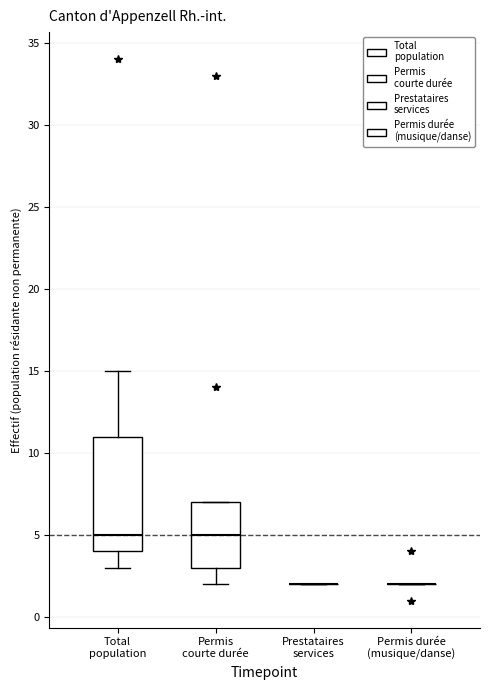

Reading left to right, transcribe this box plot: for each box, give where its median line is, the range the box spans, and where its two whiskers end, as read against the y-axis. The values are not printed on the chart, so give them approximately, as read against the axis.

Total population: median 5, box 4 to 11, whiskers 3 to 15
Permis courte durée: median 5, box 3 to 7, whiskers 2 to 7
Prestataires services: box collapsed to a line at 2, whiskers 2 to 2
Permis durée (musique/danse): box collapsed to a line at 2, whiskers 2 to 2